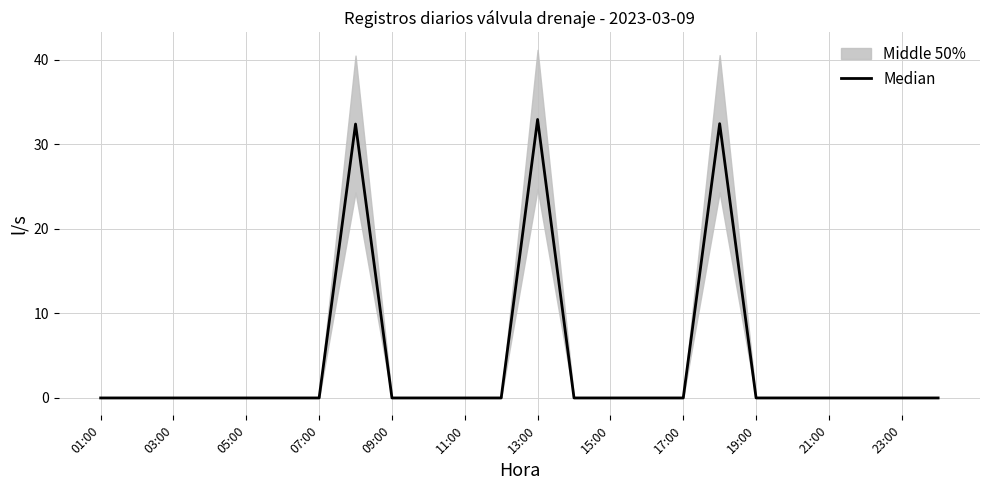

How many values exceed 0?

3